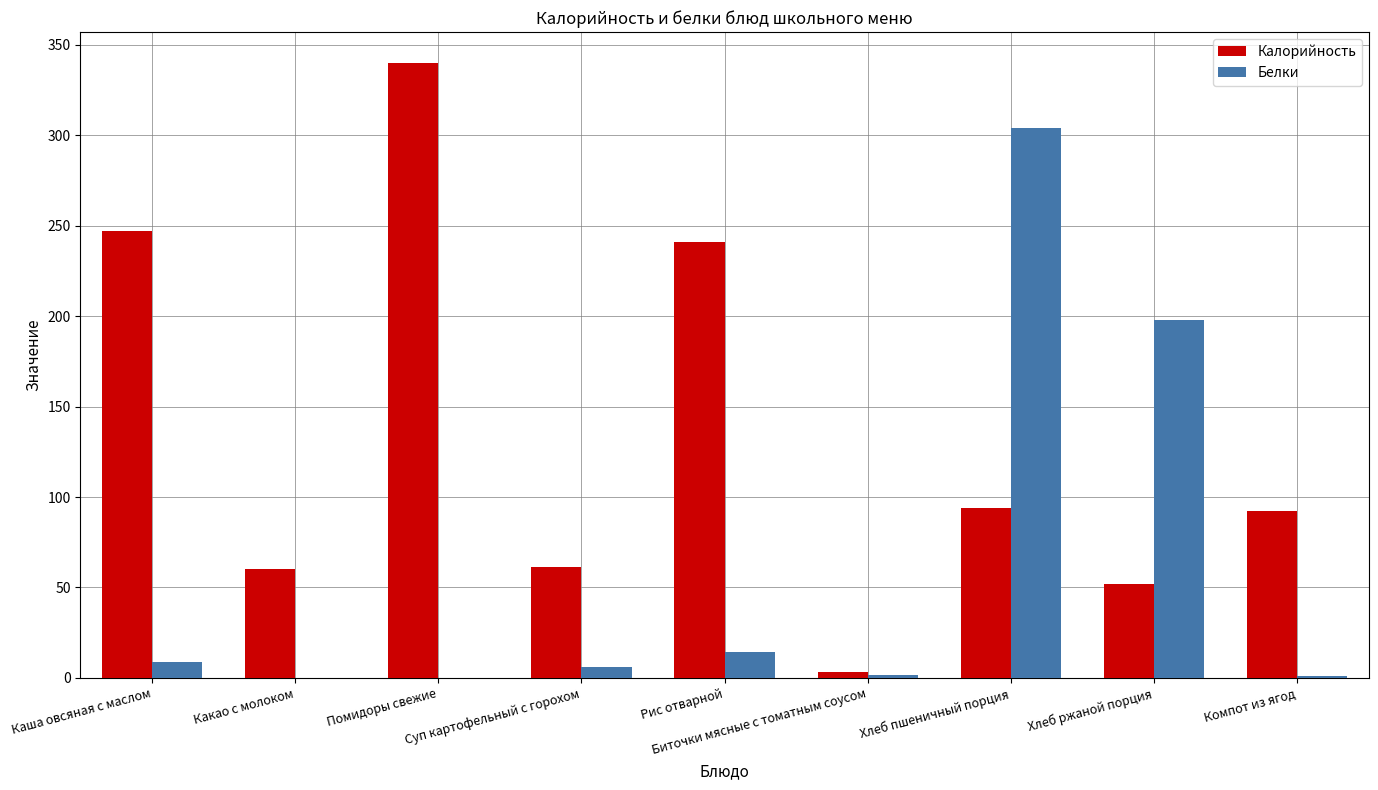

What is the sum of all Калорийность values?

1191.3